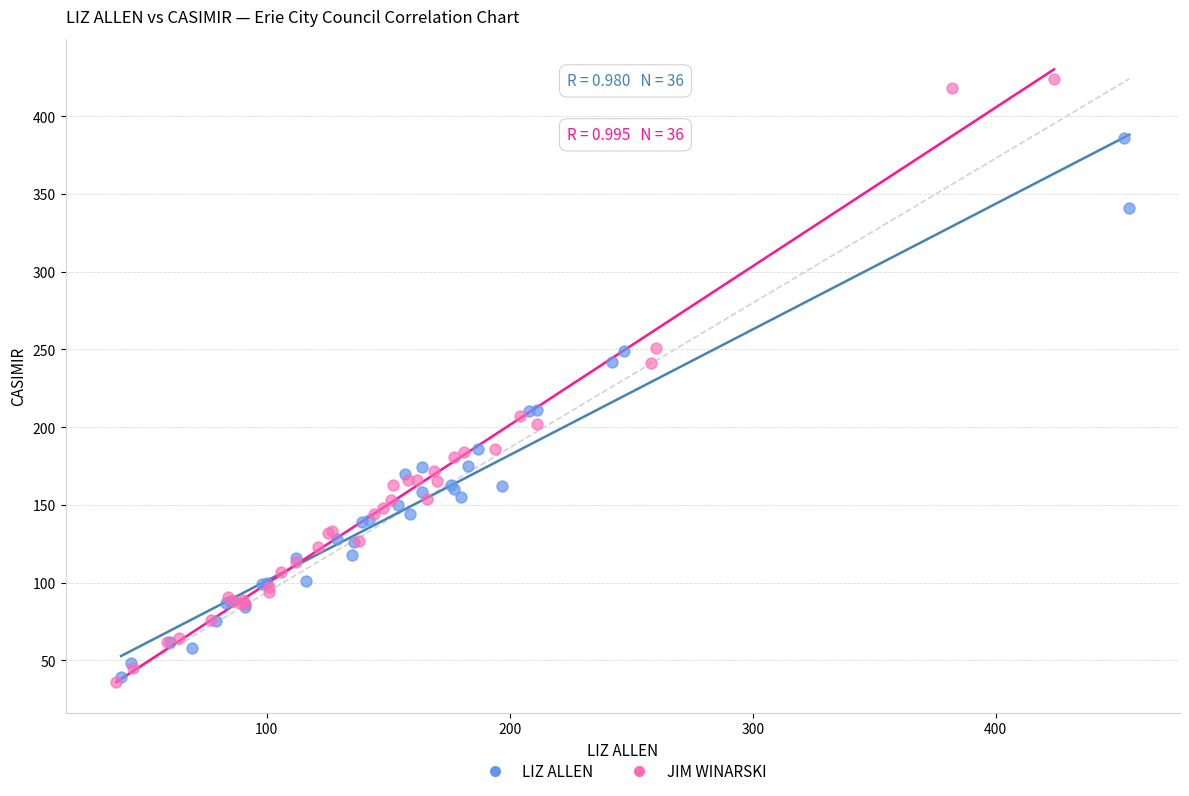

Which series has the largest Y range (max minus min)?

JIM WINARSKI